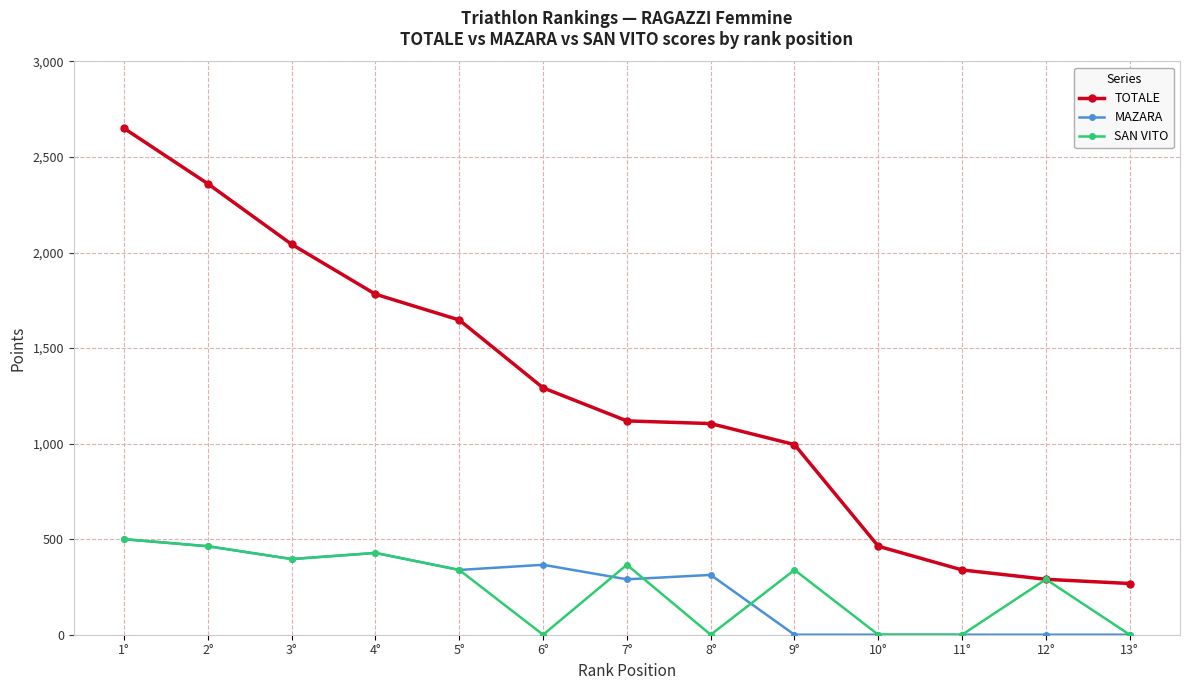

What is the label of the 8th point from the right?

6°